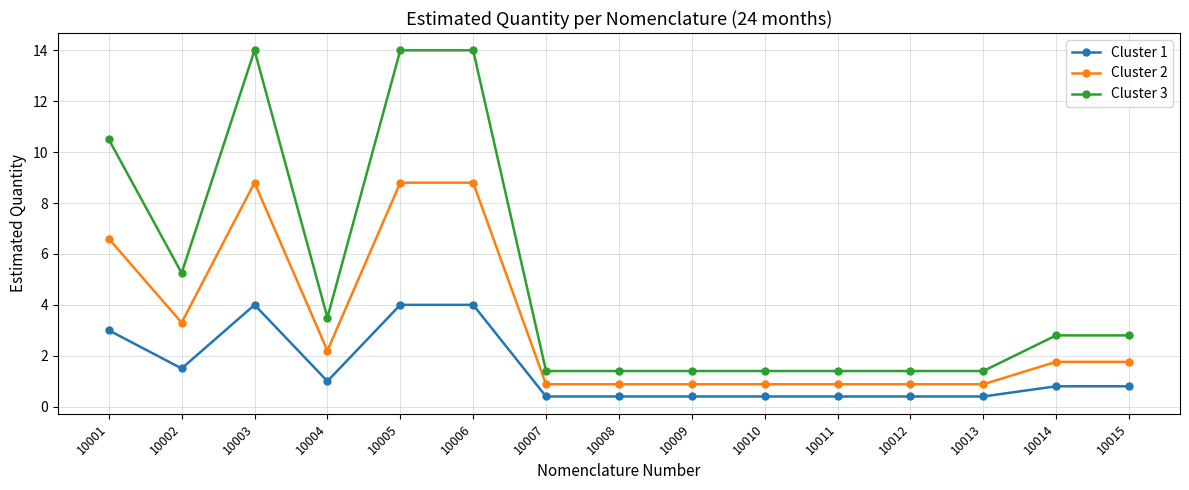

What is the minimum value for Cluster 3?

1.4